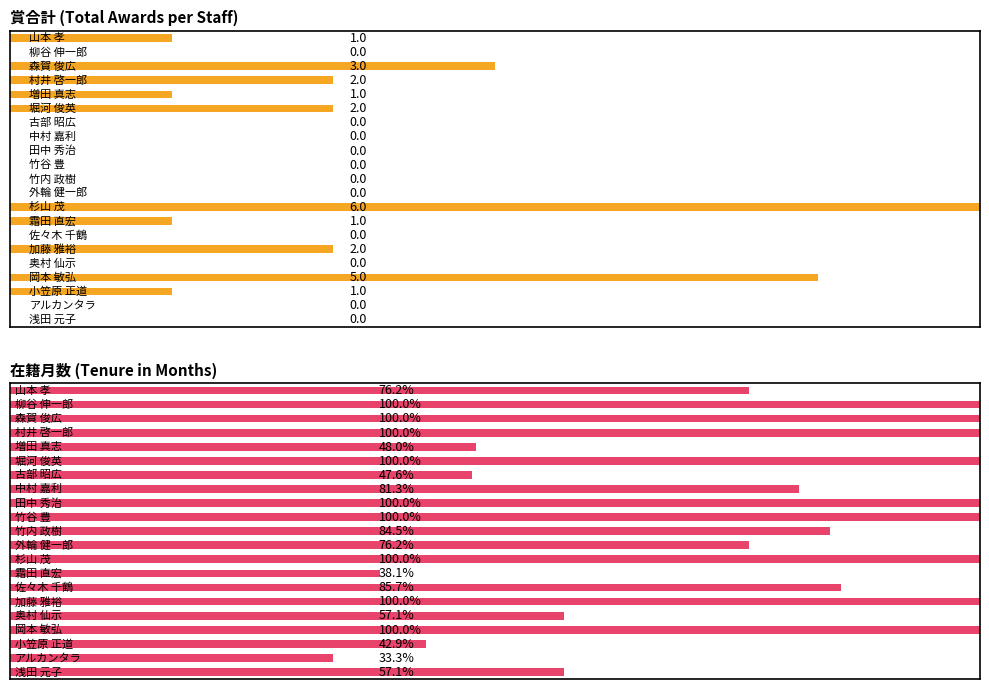

What is the value of the 在籍月数 bar at the 19th from the left?

252